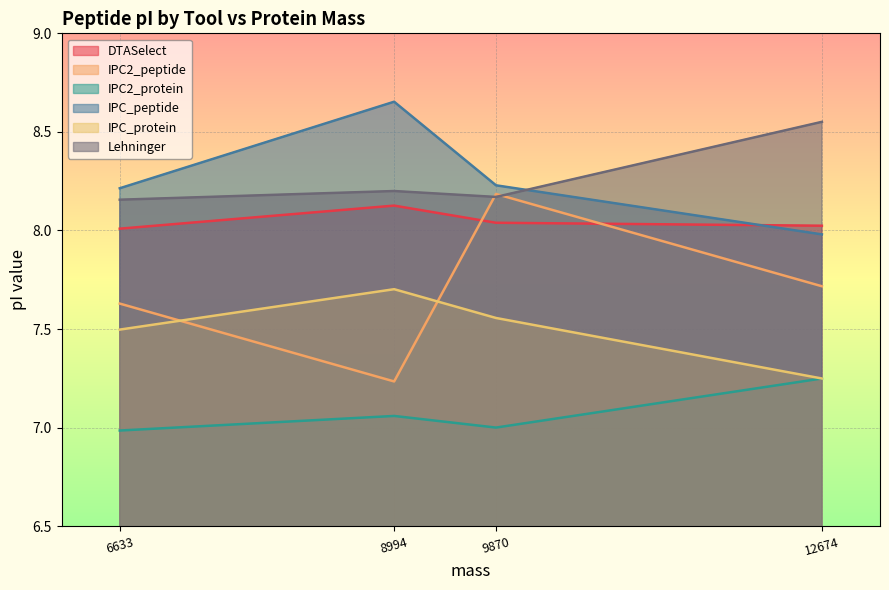

True or false: IPC2_peptide and IPC_peptide intersect in this chart.

False